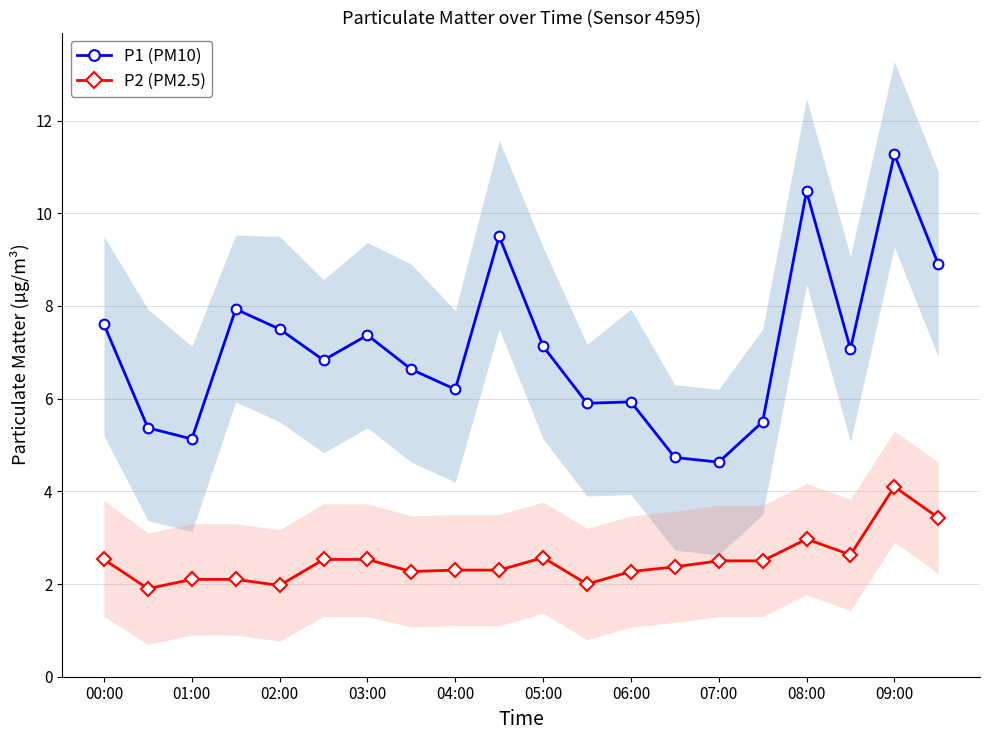

Is it true that P1 (PM10) equals 2.3 at 01:00?

False